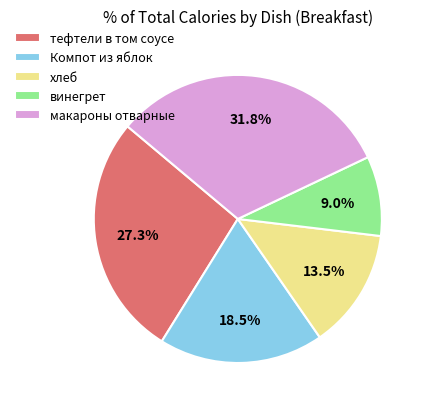

To the nearest percent, what is the average slice percentage?

20%